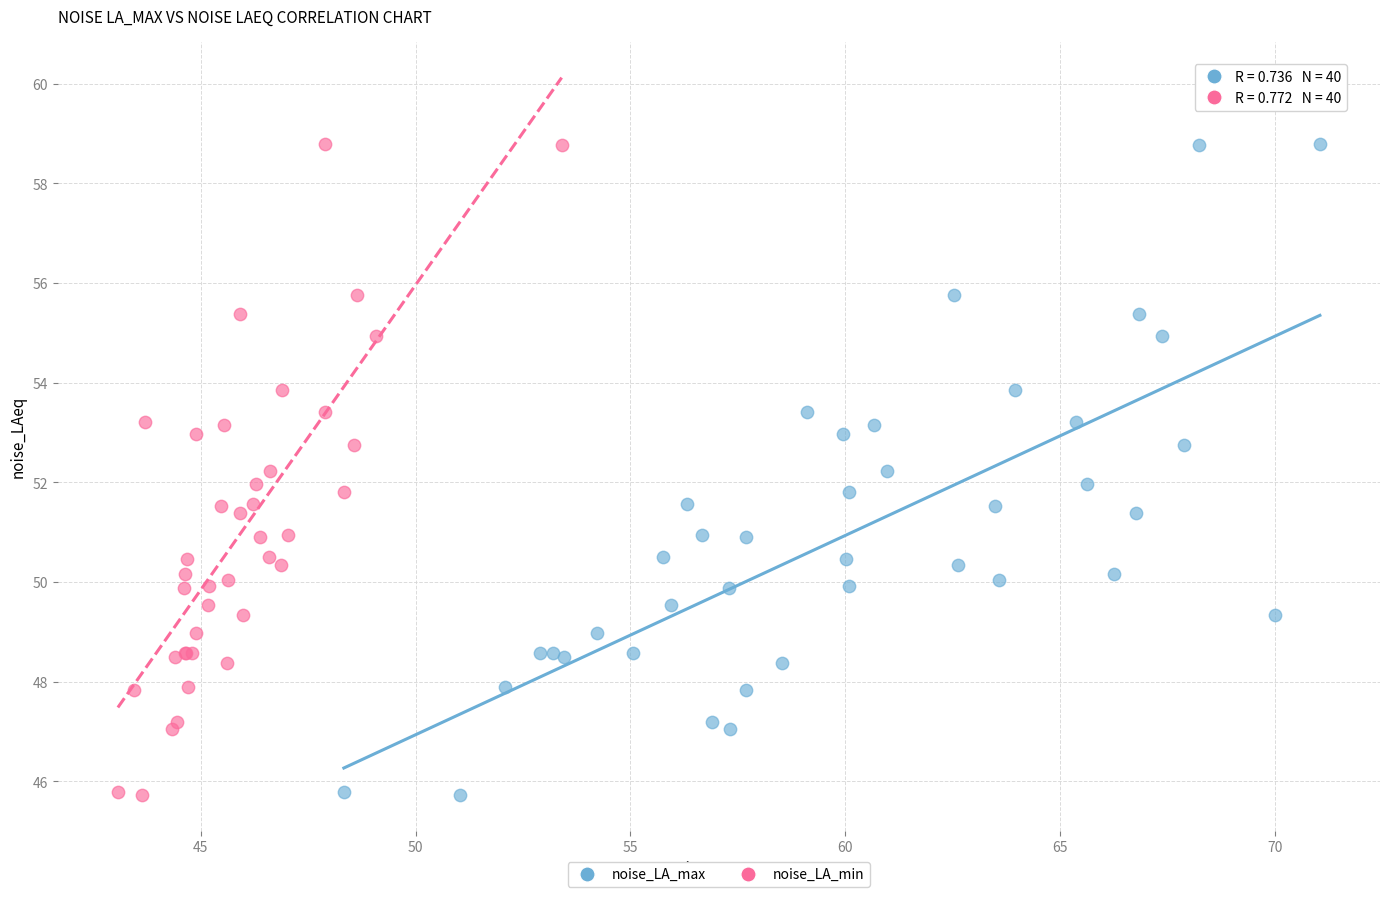

What are all the series names shown in the legend?

noise_LA_max, noise_LA_min